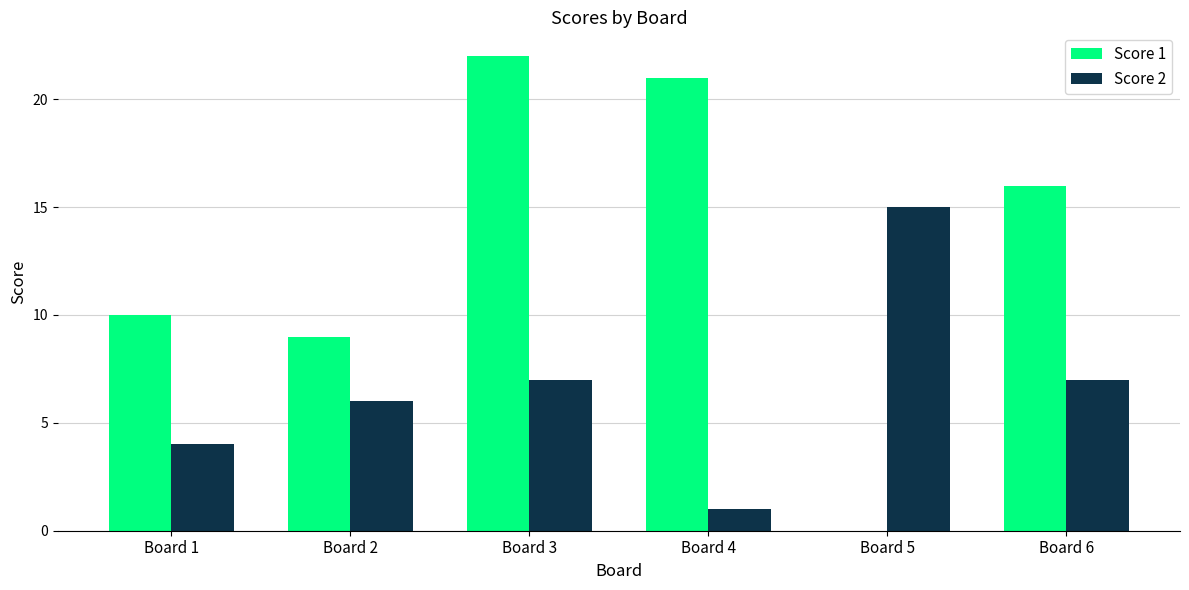

Reading left to right, list all the values displayed in this chart.

Score 1: 10	9	22	21	0	16
Score 2: 4	6	7	1	15	7